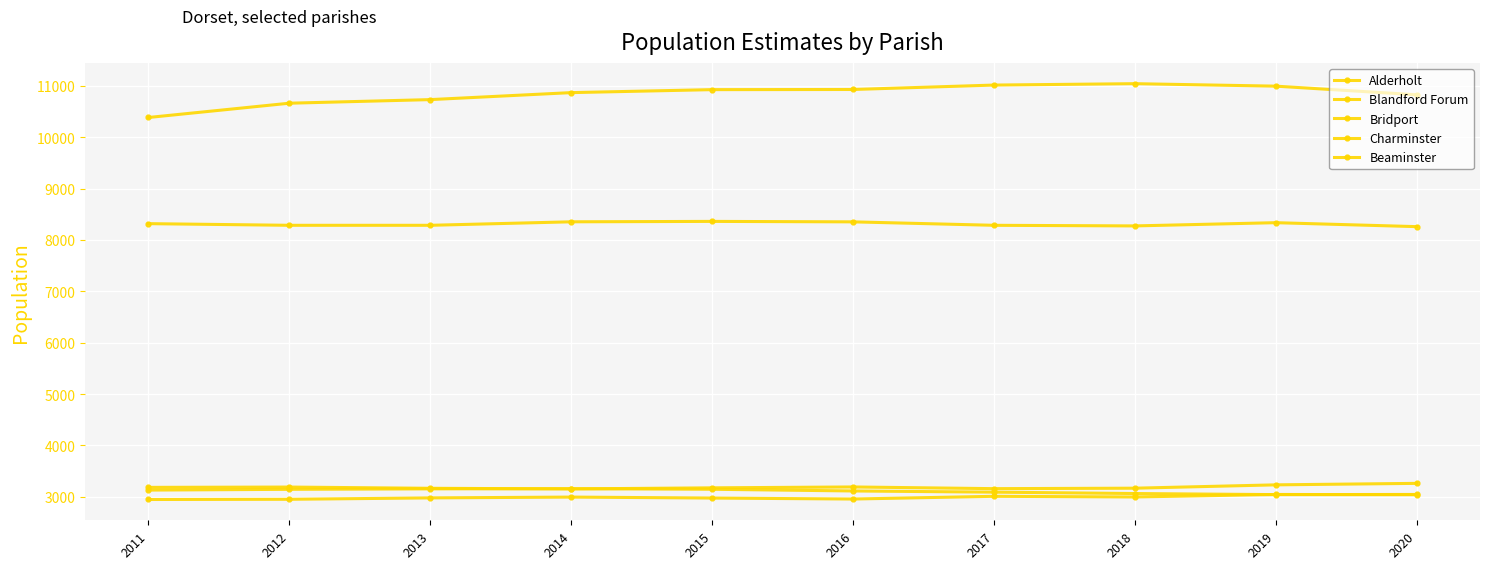

At which category is the sum across all series the highest?

2019